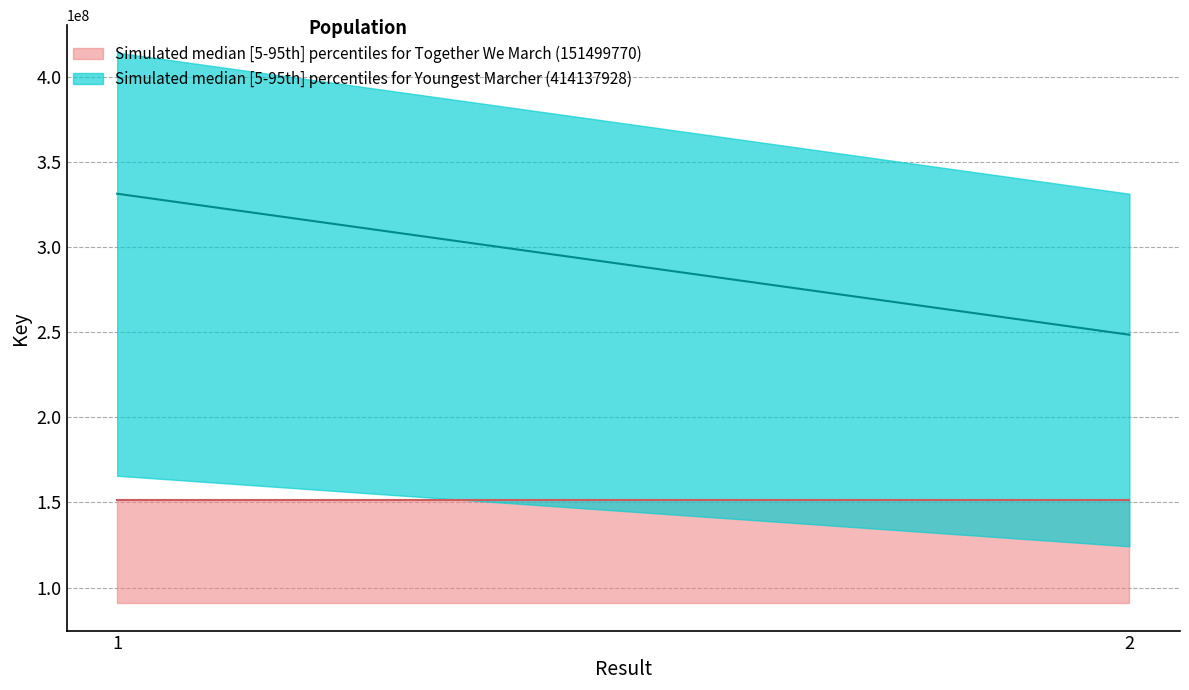

What is the greatest value displayed?

414137928